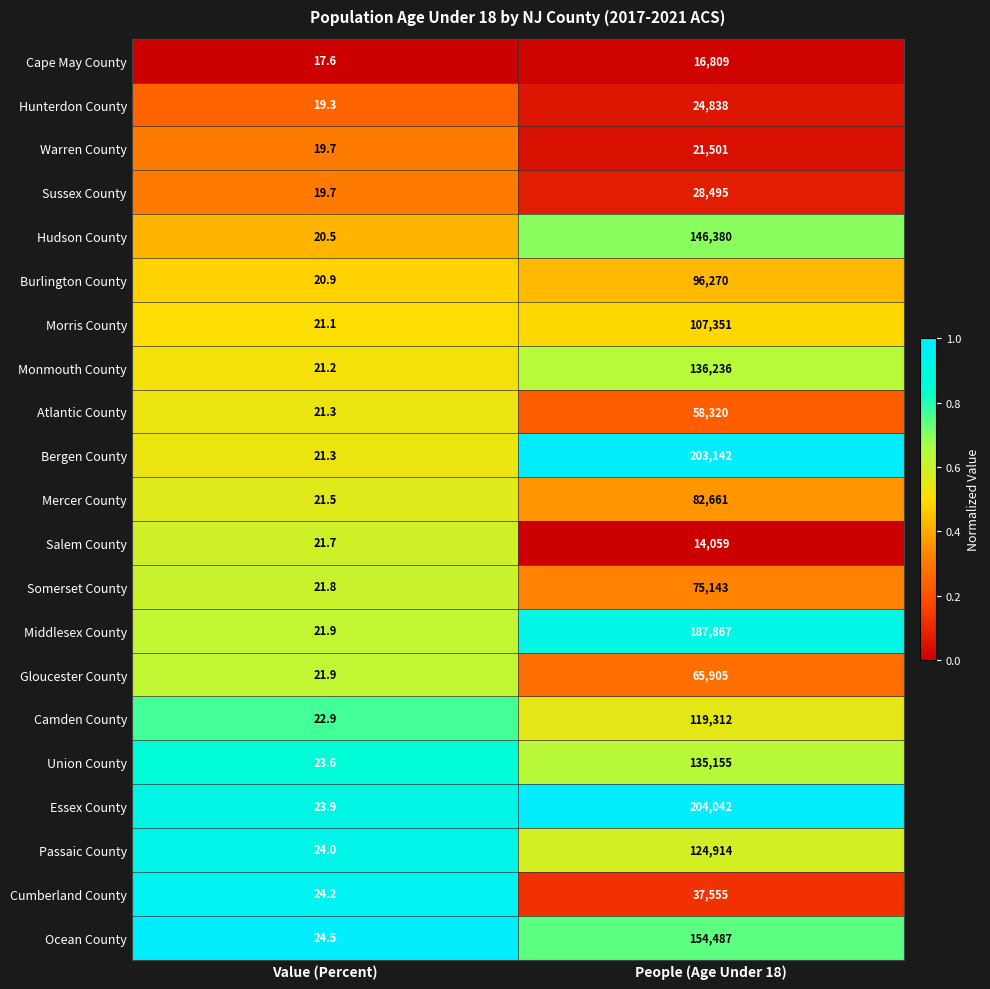

The Essex County series shows 277667.0 at People (Age Under 18). True or false?

False